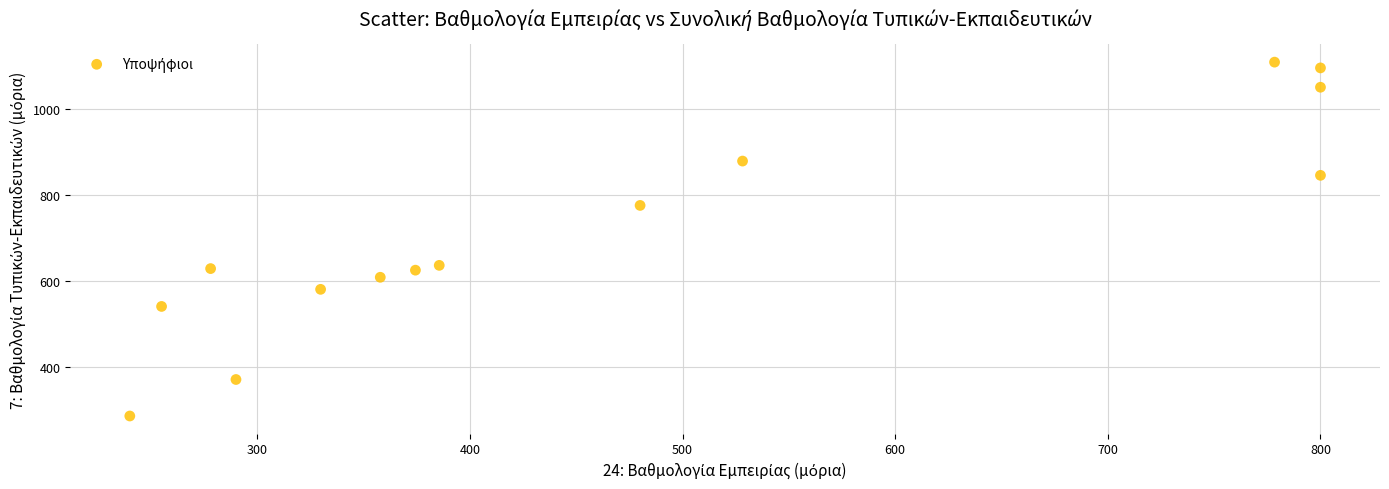

What is the range of X values (max minus min)?

560.0